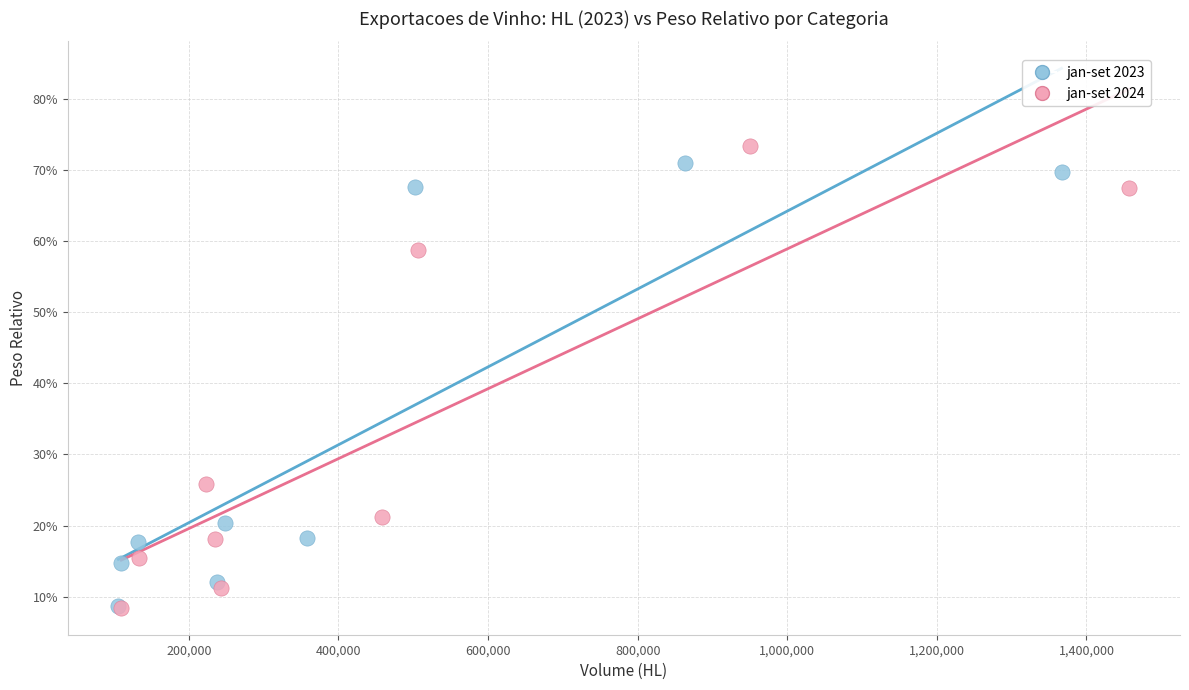

What are all the series names shown in the legend?

jan-set 2023, jan-set 2024